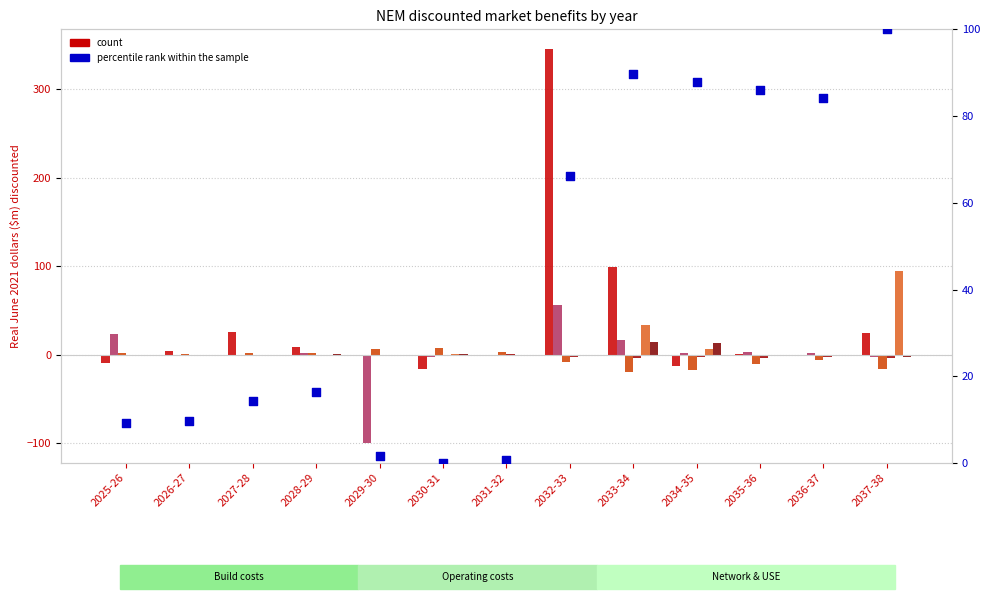

At how many categories does at least one series exceed -90?

13